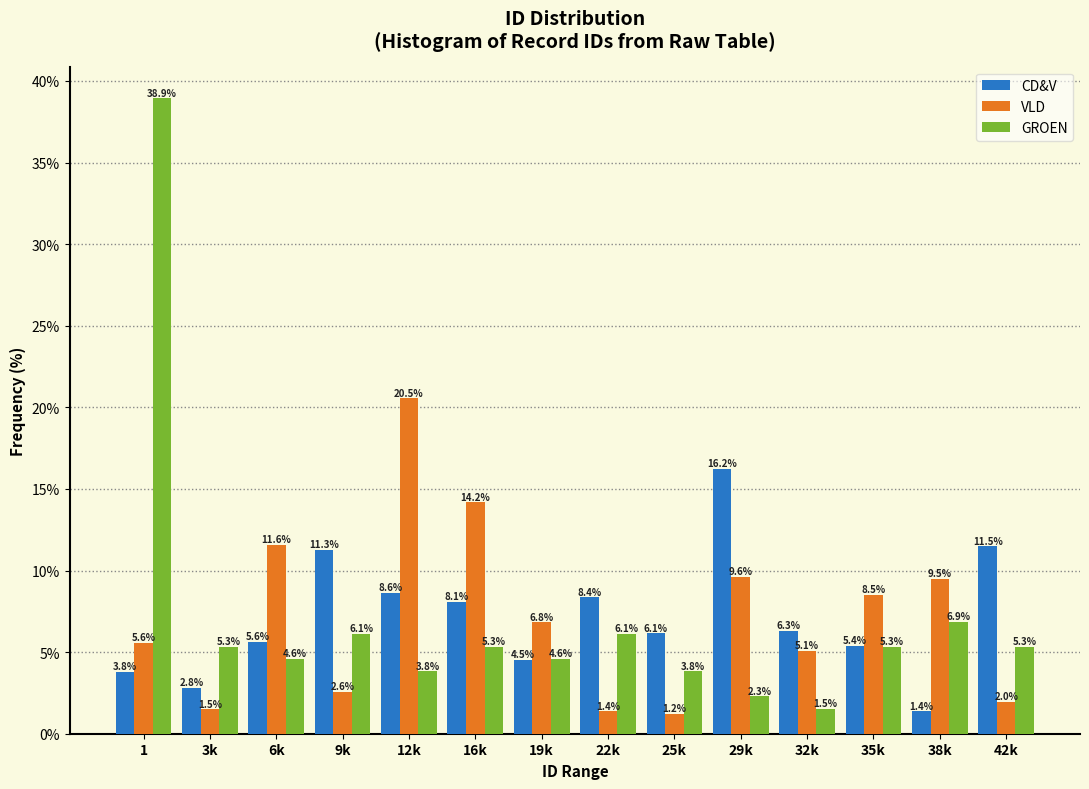

Reading right to left, extract all data points from this chart.

CD&V: 11.5	1.4	5.4	6.3	16.2	6.1	8.4	4.5	8.1	8.6	11.3	5.6	2.8	3.8
VLD: 2.0	9.5	8.5	5.1	9.6	1.2	1.4	6.8	14.2	20.5	2.6	11.6	1.5	5.6
GROEN: 5.3	6.9	5.3	1.5	2.3	3.8	6.1	4.6	5.3	3.8	6.1	4.6	5.3	38.9